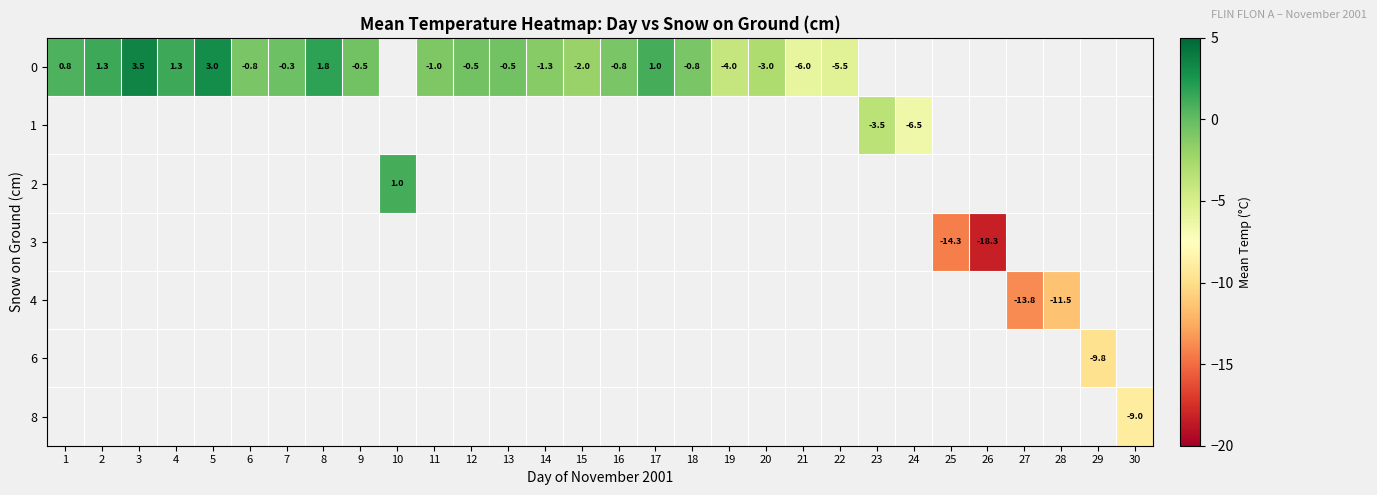

How many values in the row_0 series exceed 1?

5